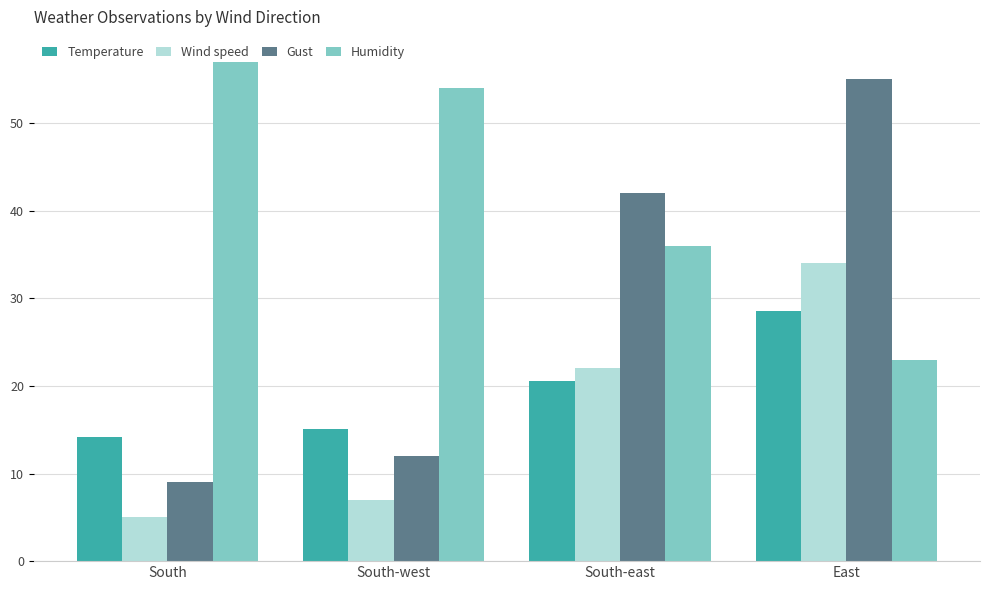

Are the bars grouped side by side (vs. stacked)?

Yes